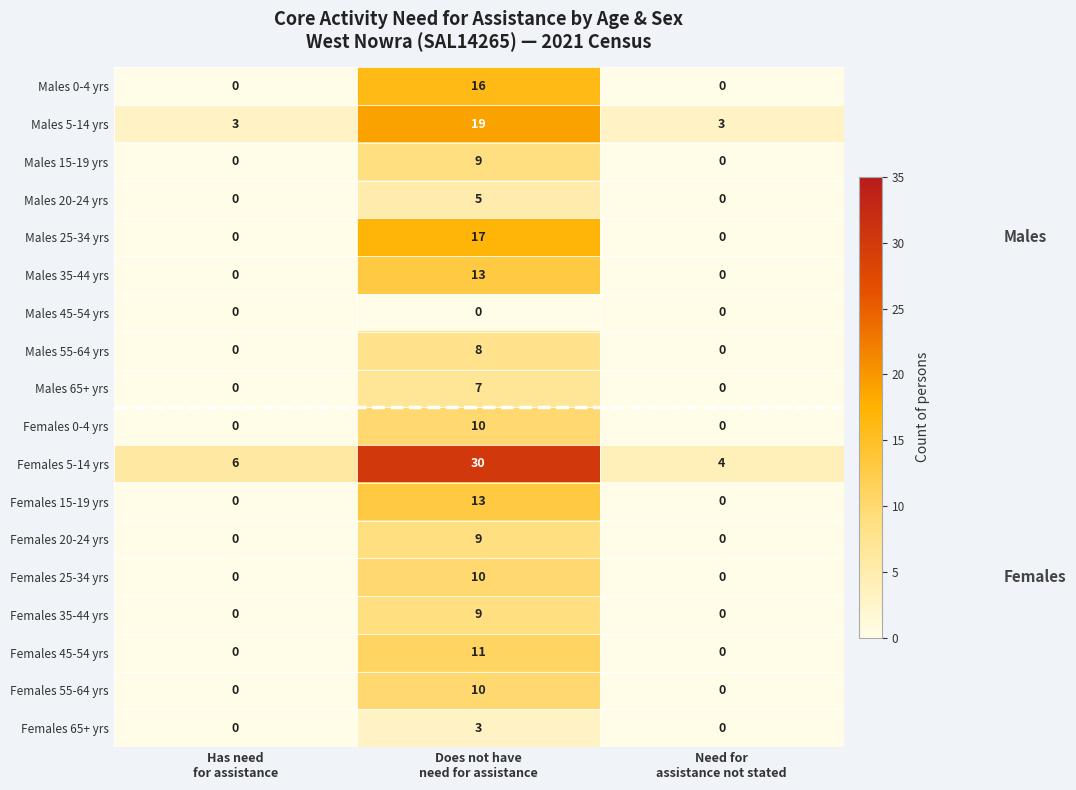

Which series has the widest spread of values?

Females 5-14 yrs